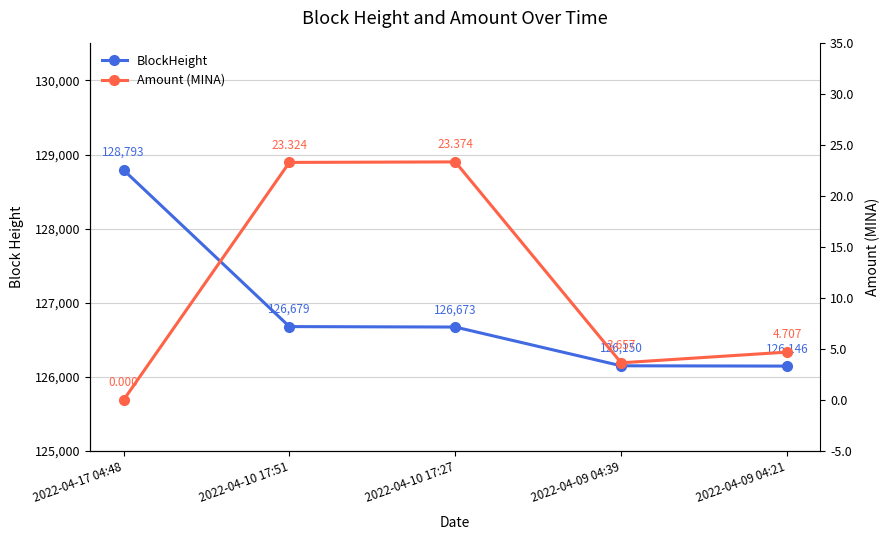

At 2022-04-09 04:39, list the series in order from smallest to largest.

Amount (MINA), BlockHeight